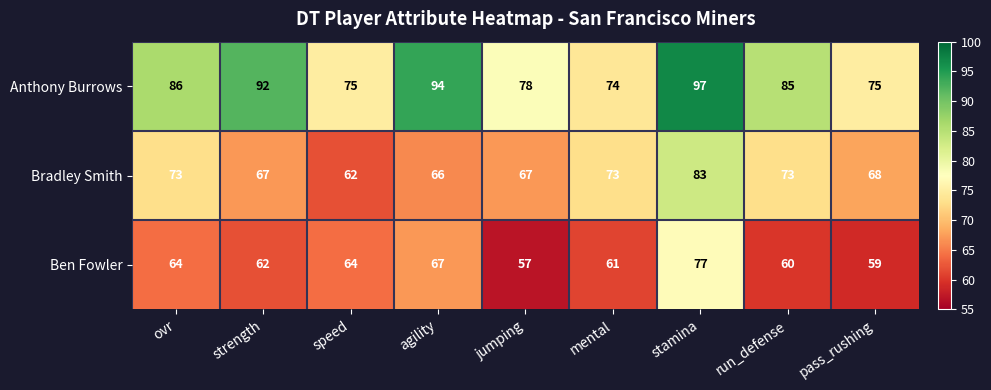

What is the sum of all Ben Fowler values?

571